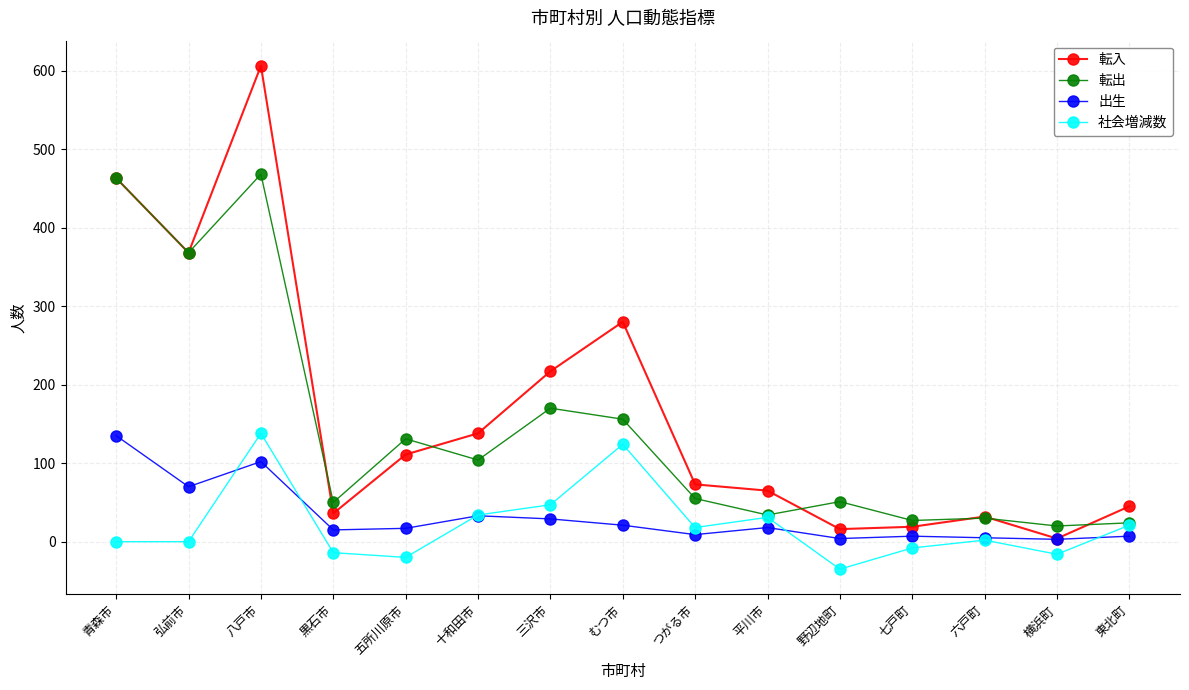

The value of 出生 at 黒石市 is 15. True or false?

True